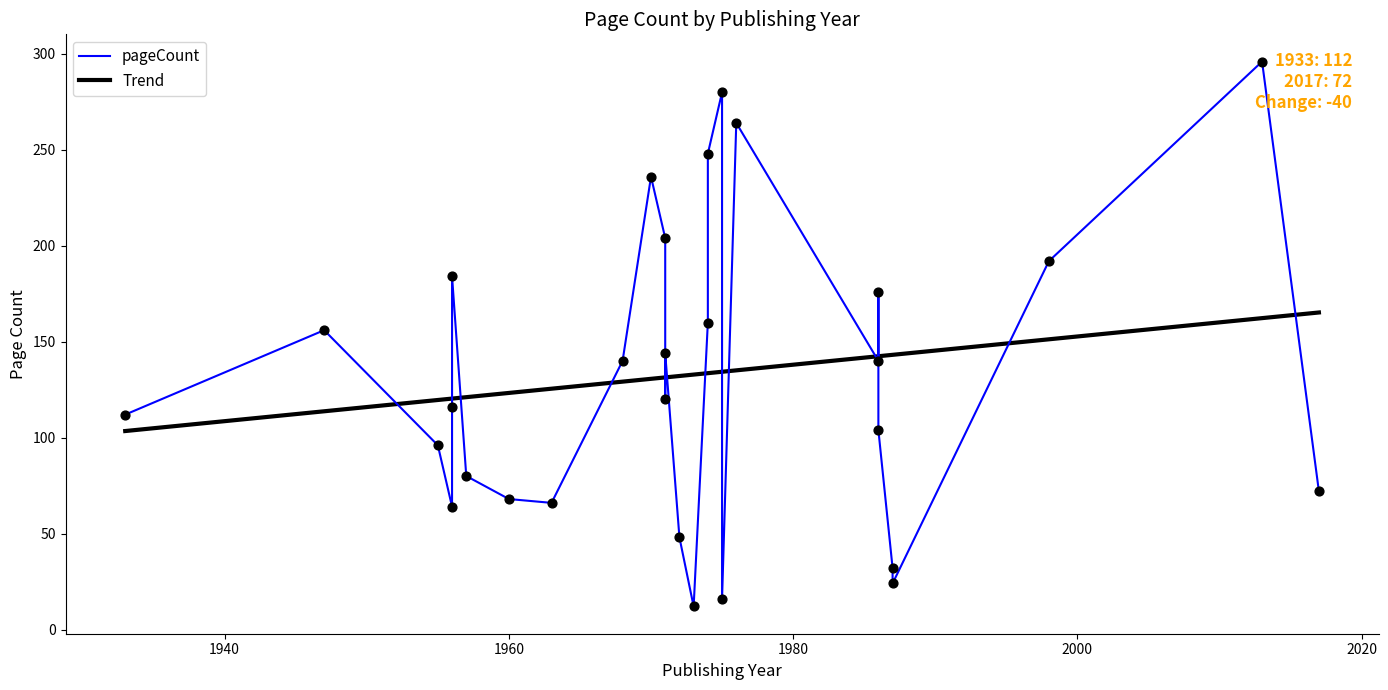

Between 1998 and 1971, which is larger?

1971